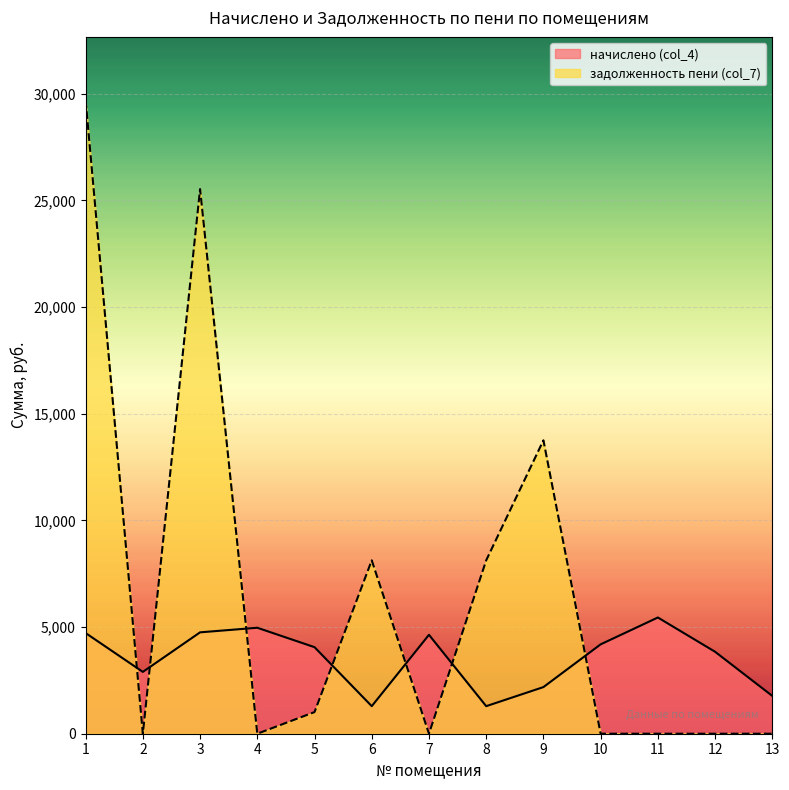

What is the value of the начислено (col_4) point at the 10th from the left?

4189.7